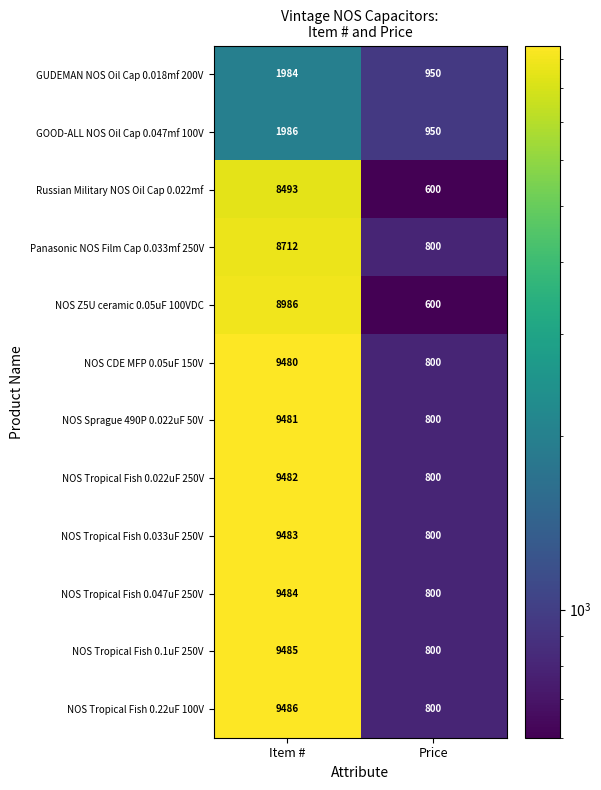

Where is NOS Tropical Fish 0.033uF 250V nearest to the value 5141?

Price